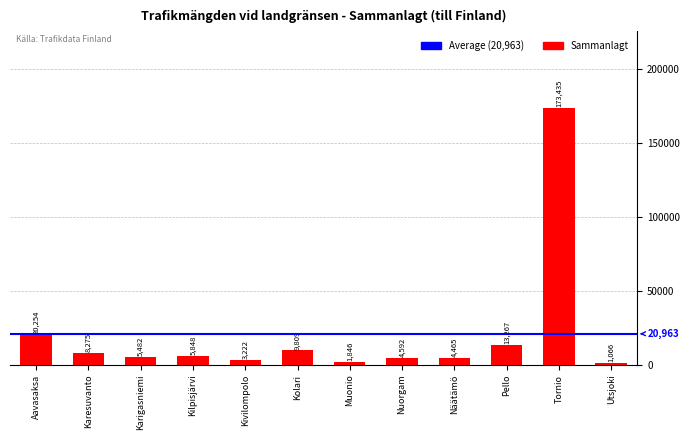

The value at Aavasaksa is 9730. True or false?

False